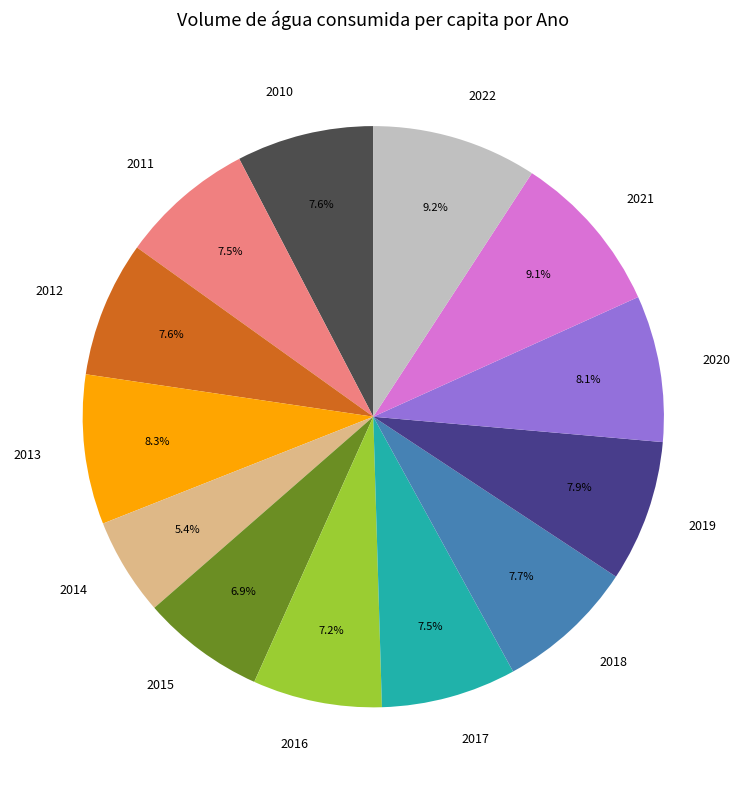

What percentage is NOT represented by 2020?

91.9%